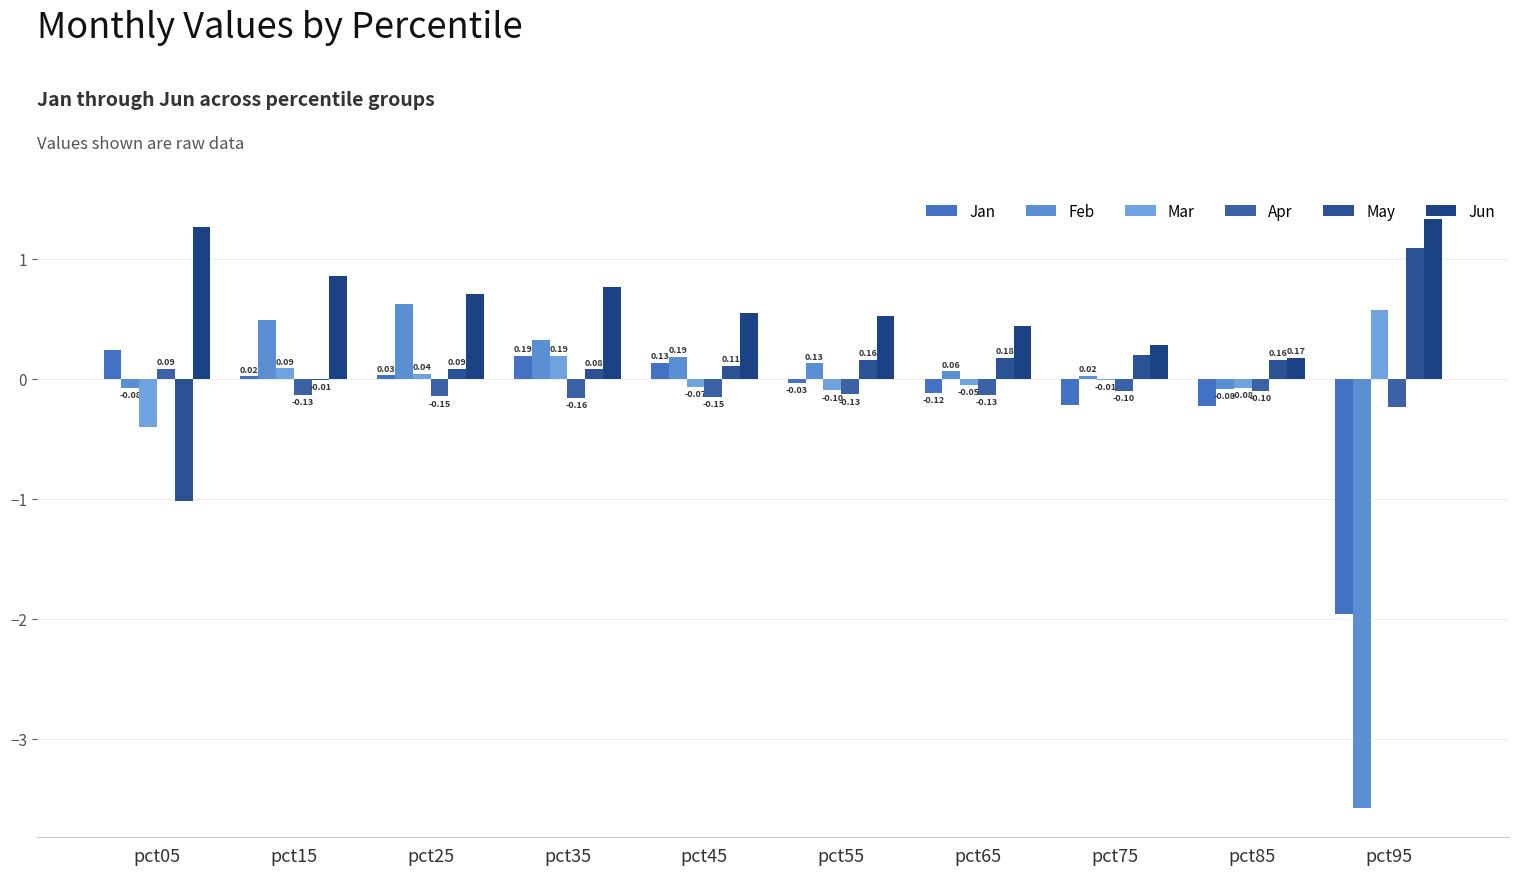

Which series changed the most between pct35 and pct55?

Mar